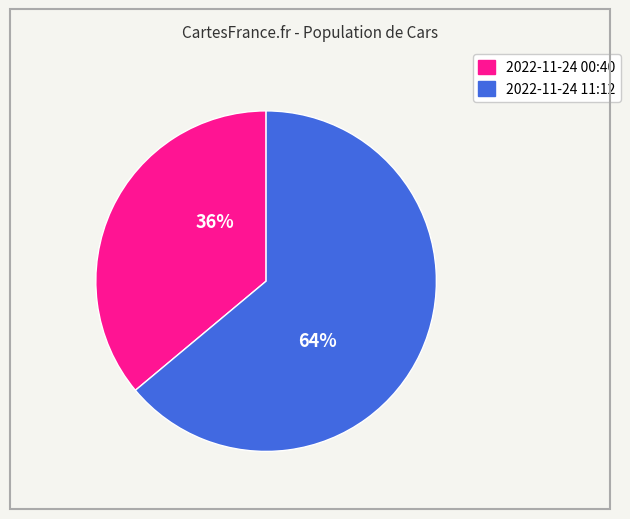

Does any single category account for the majority?

Yes